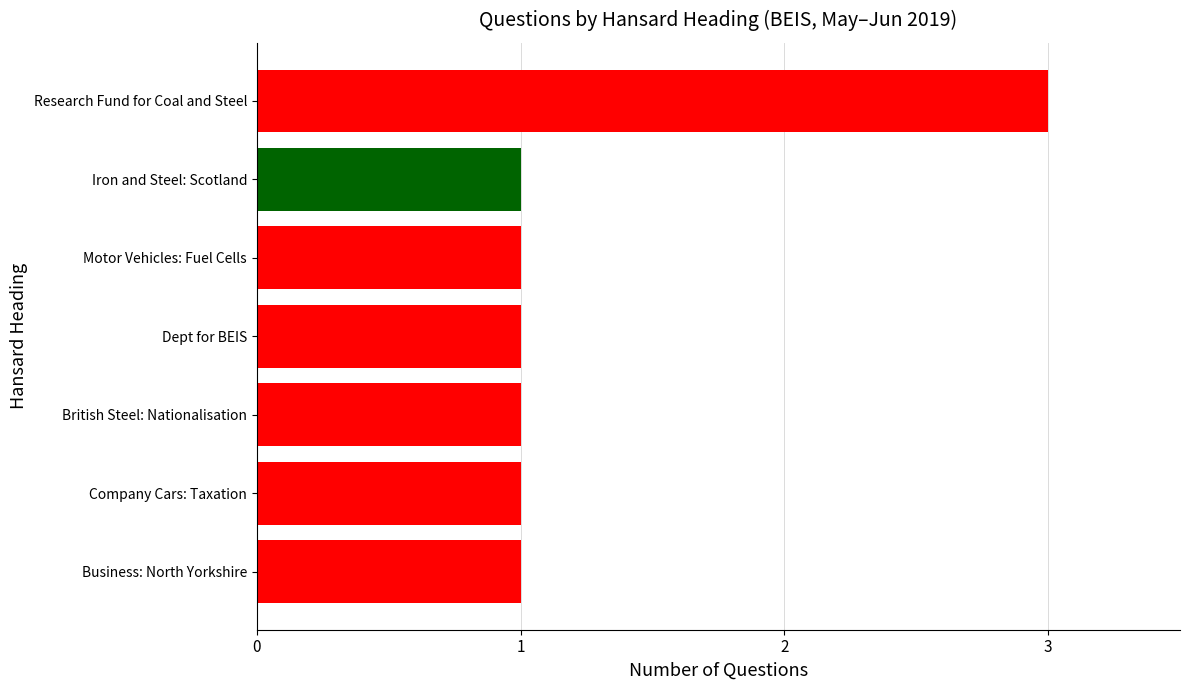

What is the difference between the maximum and minimum values?

2